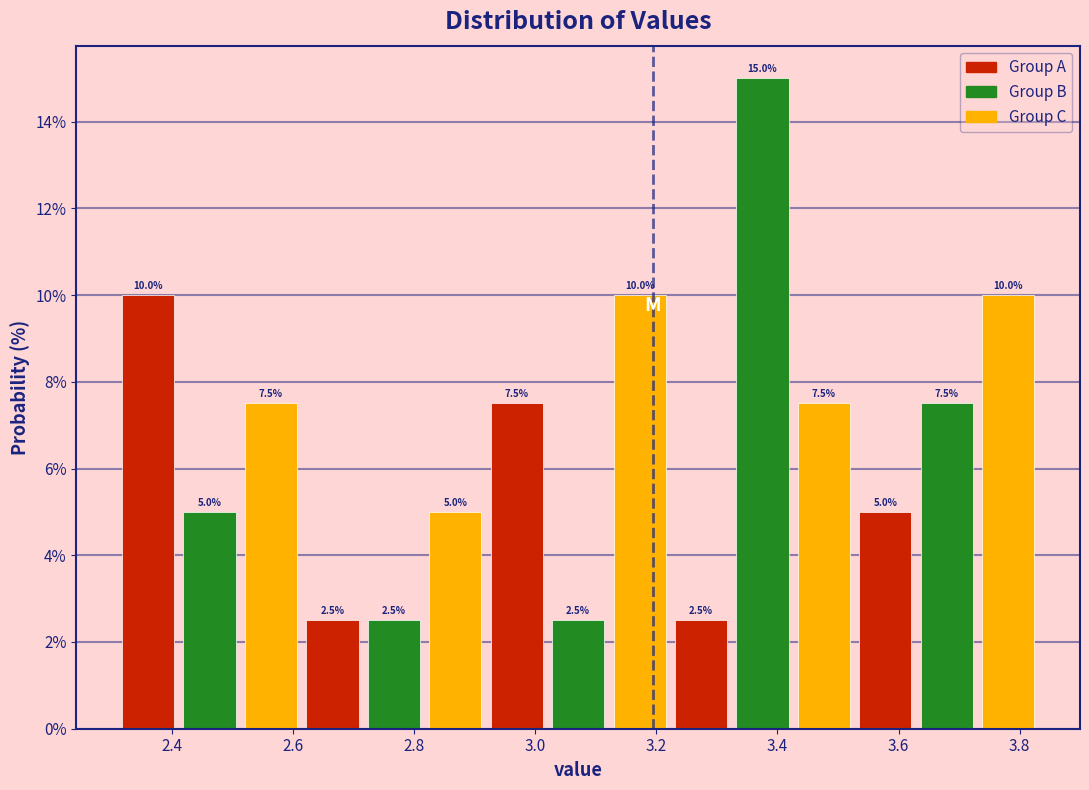

Reading left to right, list every bar in this chart as the range it spans on the x-axis followed by its height. The bar edges are not printed on the chart, so give them approximately, as read against the axis.

2.30 to 2.42: 10.0
2.42 to 2.52: 5.0
2.52 to 2.62: 7.5
2.62 to 2.72: 2.5
2.72 to 2.82: 2.5
2.82 to 2.92: 5.0
2.92 to 3.02: 7.5
3.02 to 3.12: 2.5
3.12 to 3.22: 10.0
3.22 to 3.32: 2.5
3.32 to 3.42: 15.0
3.42 to 3.52: 7.5
3.52 to 3.62: 5.0
3.62 to 3.74: 7.5
3.74 to 3.84: 10.0